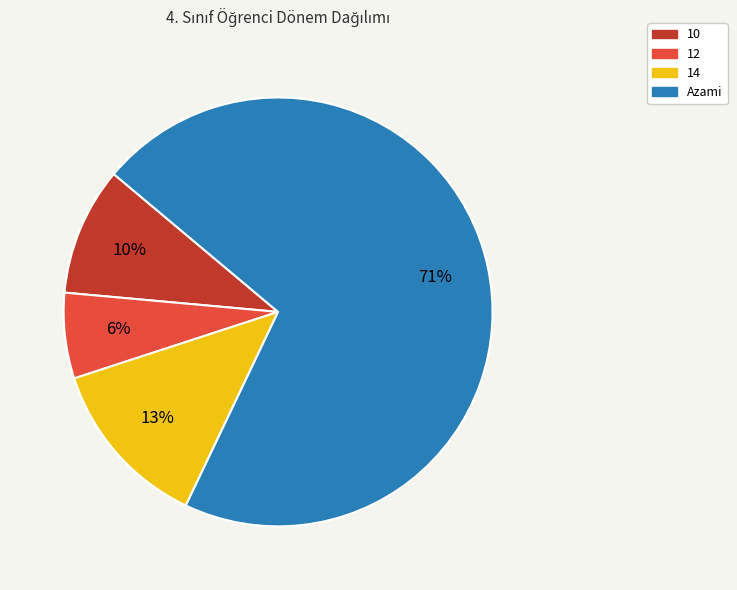

To the nearest percent, what is the difference between the largest and smallest slice percentages?

65%